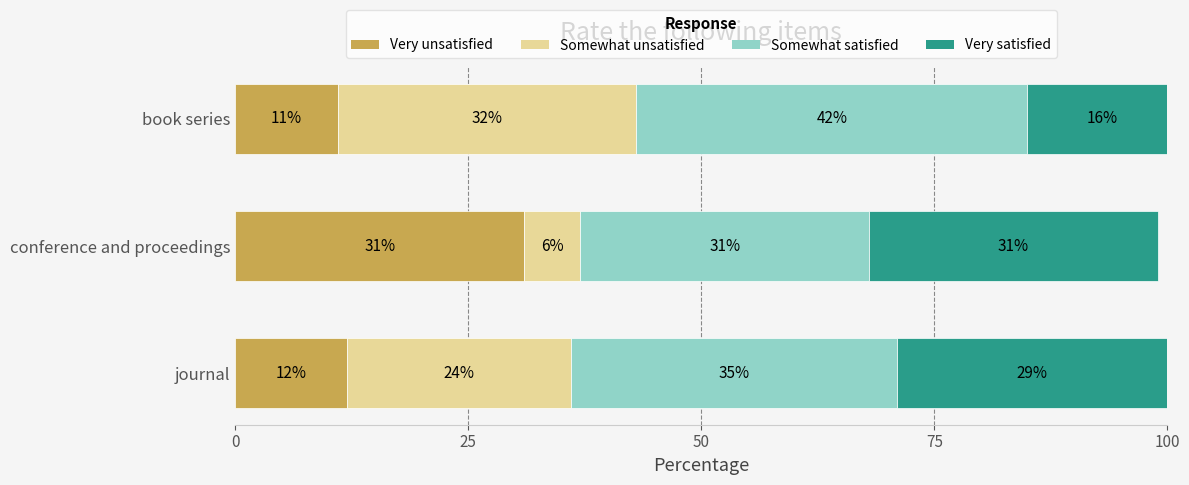

What is the sum of all Very unsatisfied values?

54